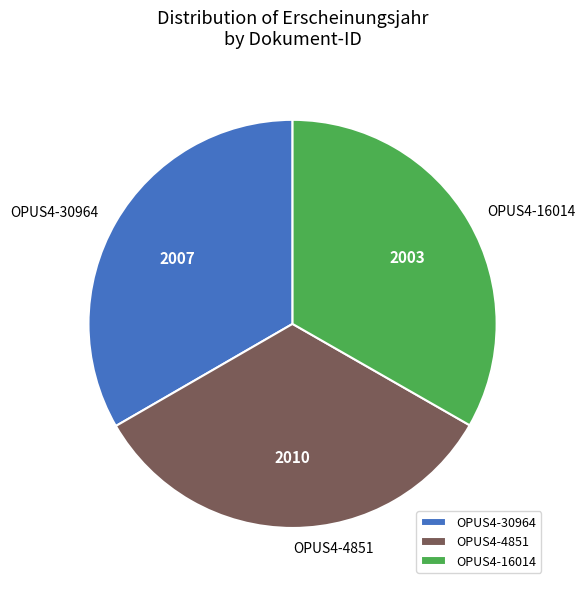

Is the sum of OPUS4-16014 and OPUS4-4851 greater than half?

Yes